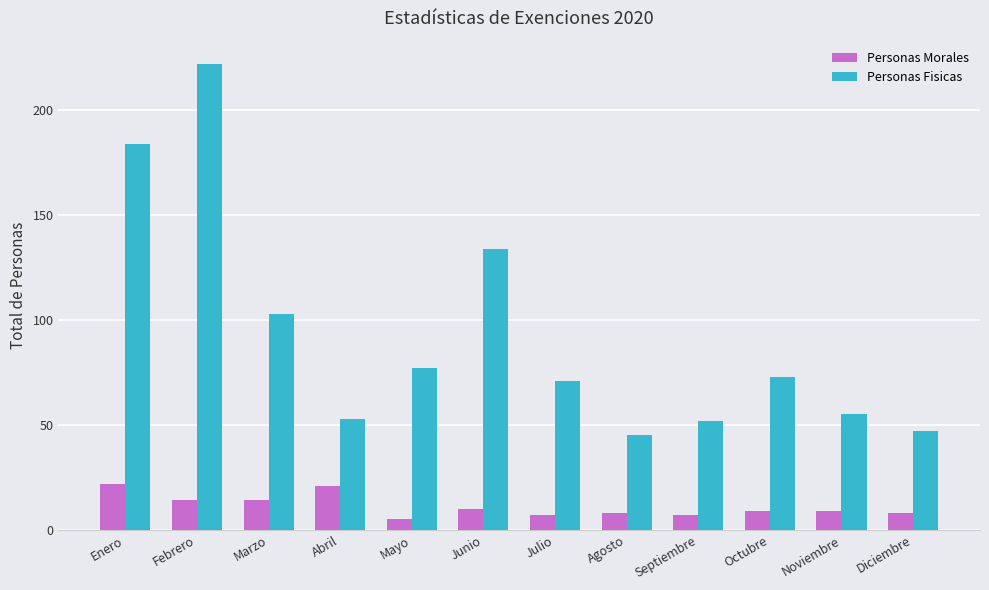

What are all the series names shown in the legend?

Personas Morales, Personas Fisicas